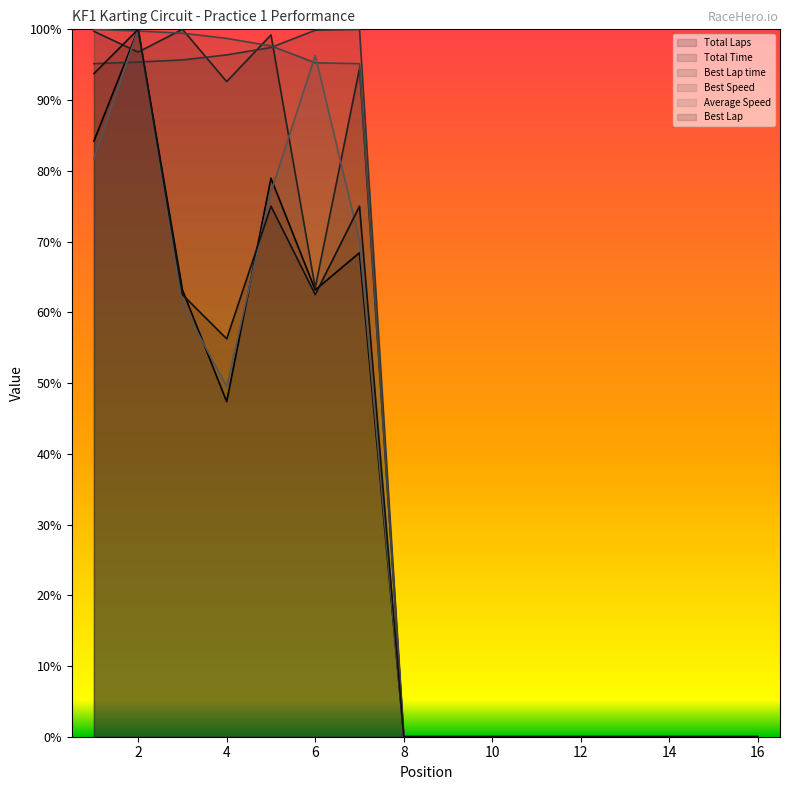

Which label corresponds to the largest value in the chart?

2